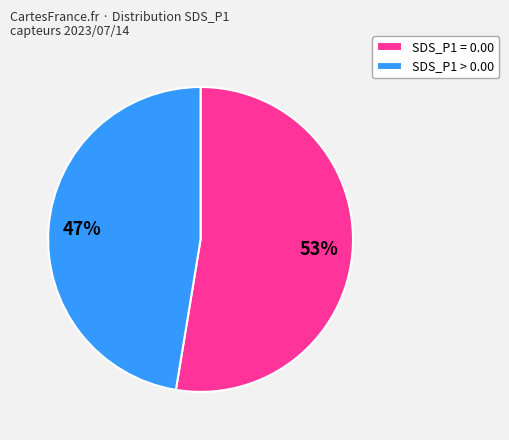

Which has a higher value, SDS_P1 > 0.00 or SDS_P1 = 0.00?

SDS_P1 = 0.00